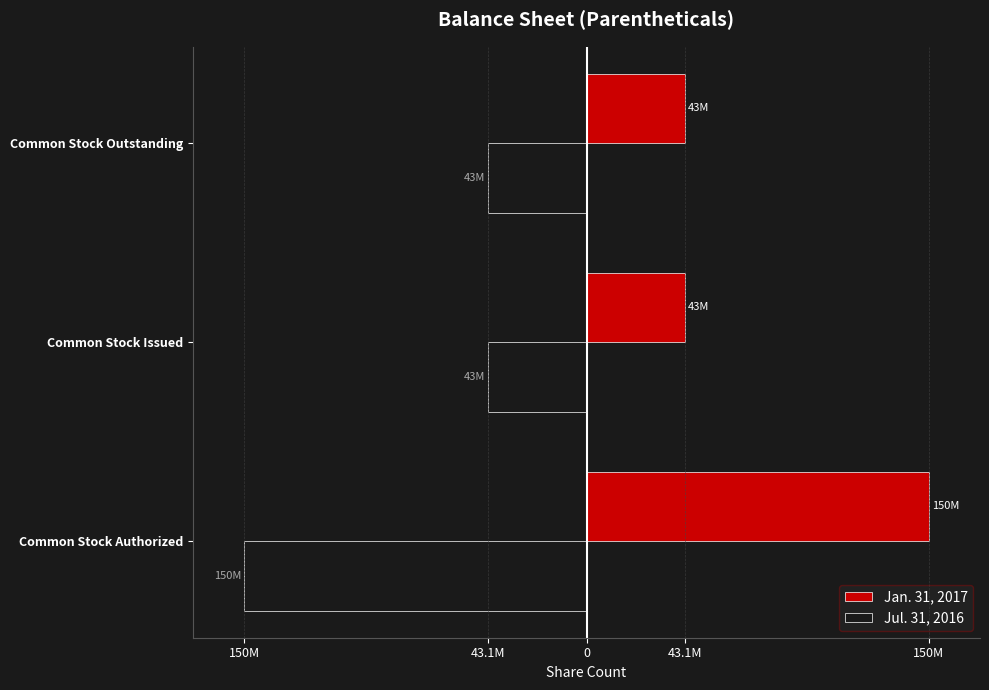

What are all the series names shown in the legend?

Jan. 31, 2017, Jul. 31, 2016